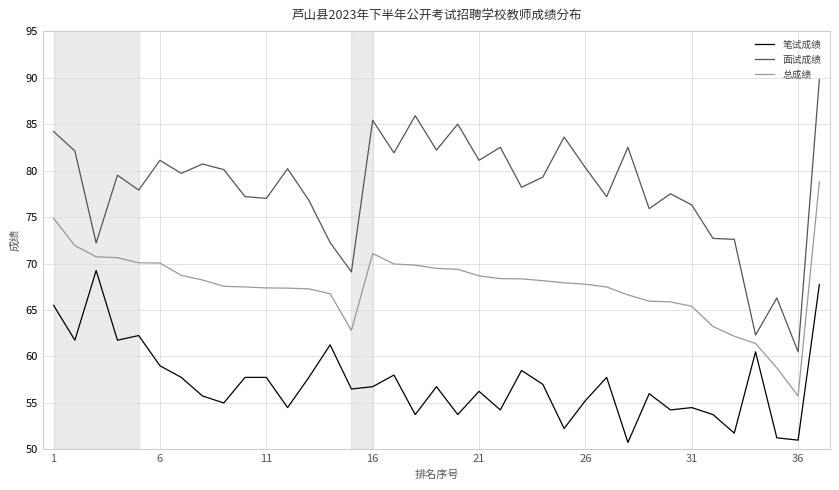

What is the minimum value for 笔试成绩?

50.8